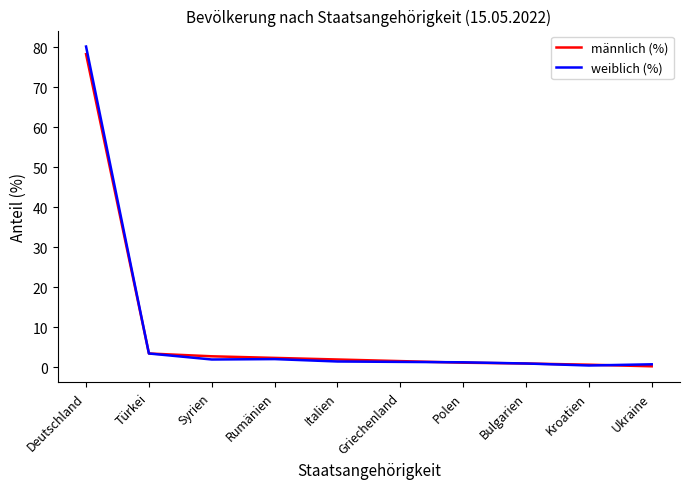

Count the number of categories in the chart.

10